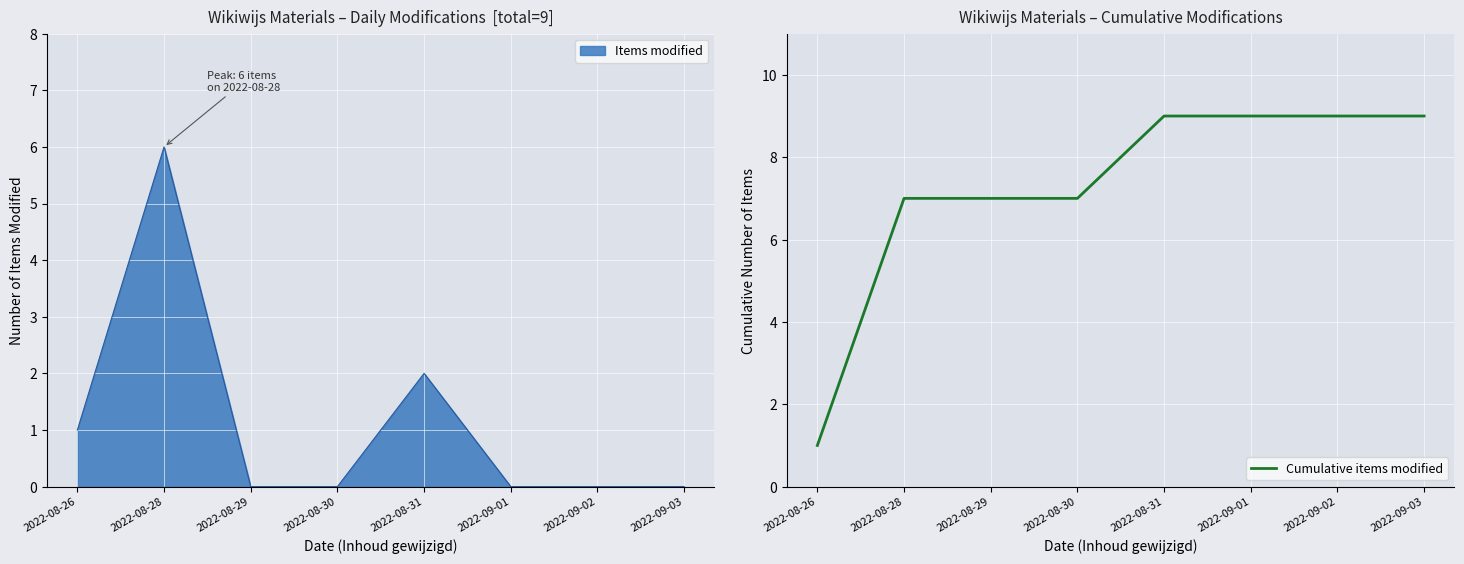

What is the highest value of the Cumulative items modified series?

9